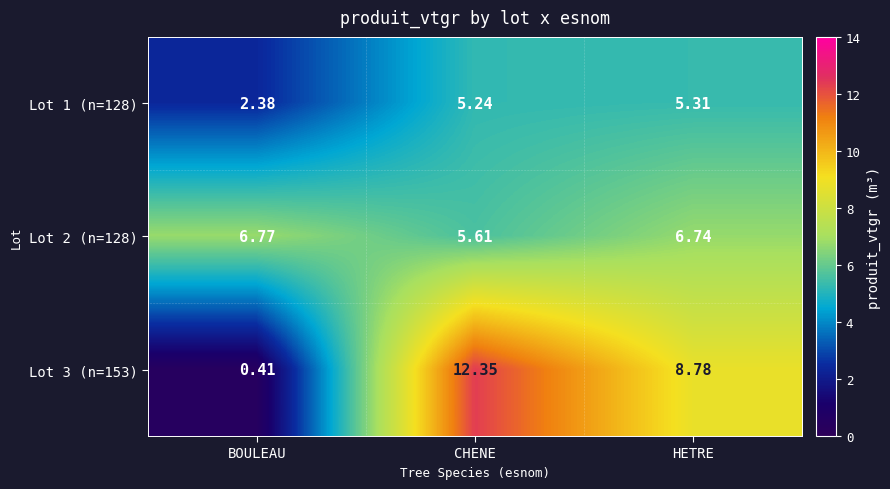

What is the total value across all series at HETRE?

20.8